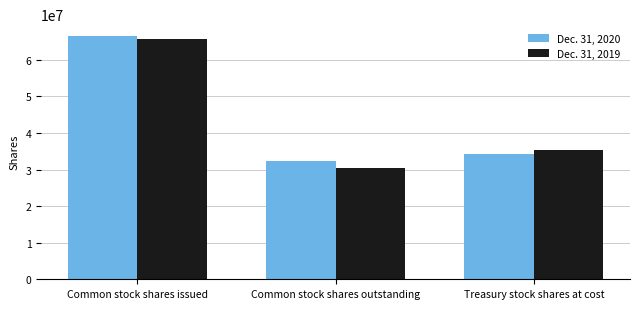

What is the sum of the Dec. 31, 2020 values at Common stock shares outstanding and Treasury stock shares at cost?

66454000